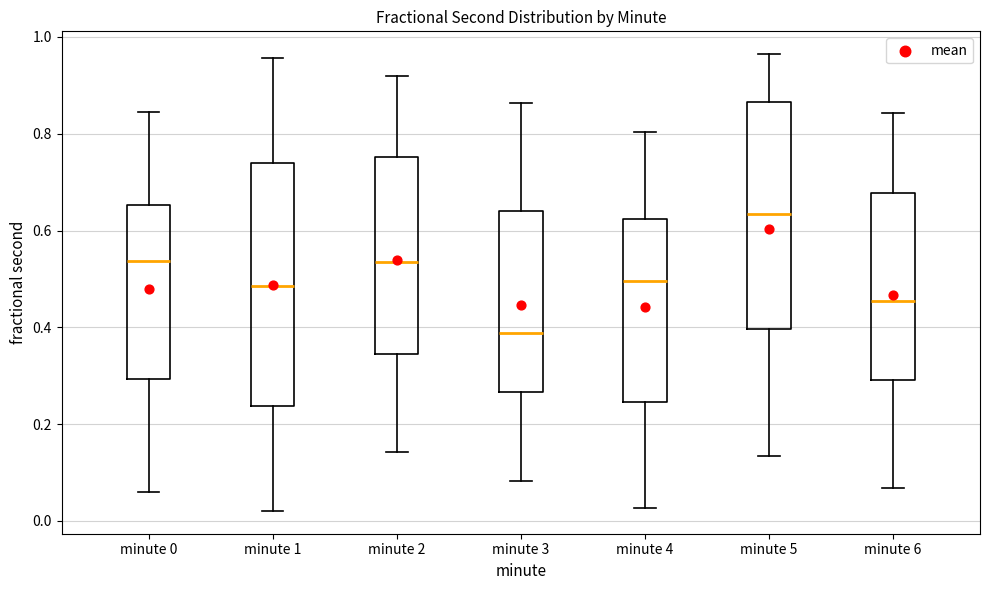

Where does the median line of the box for minute 0 sit on the y-axis? The values are not printed on the chart, so give them approximately, as read against the axis.

0.54